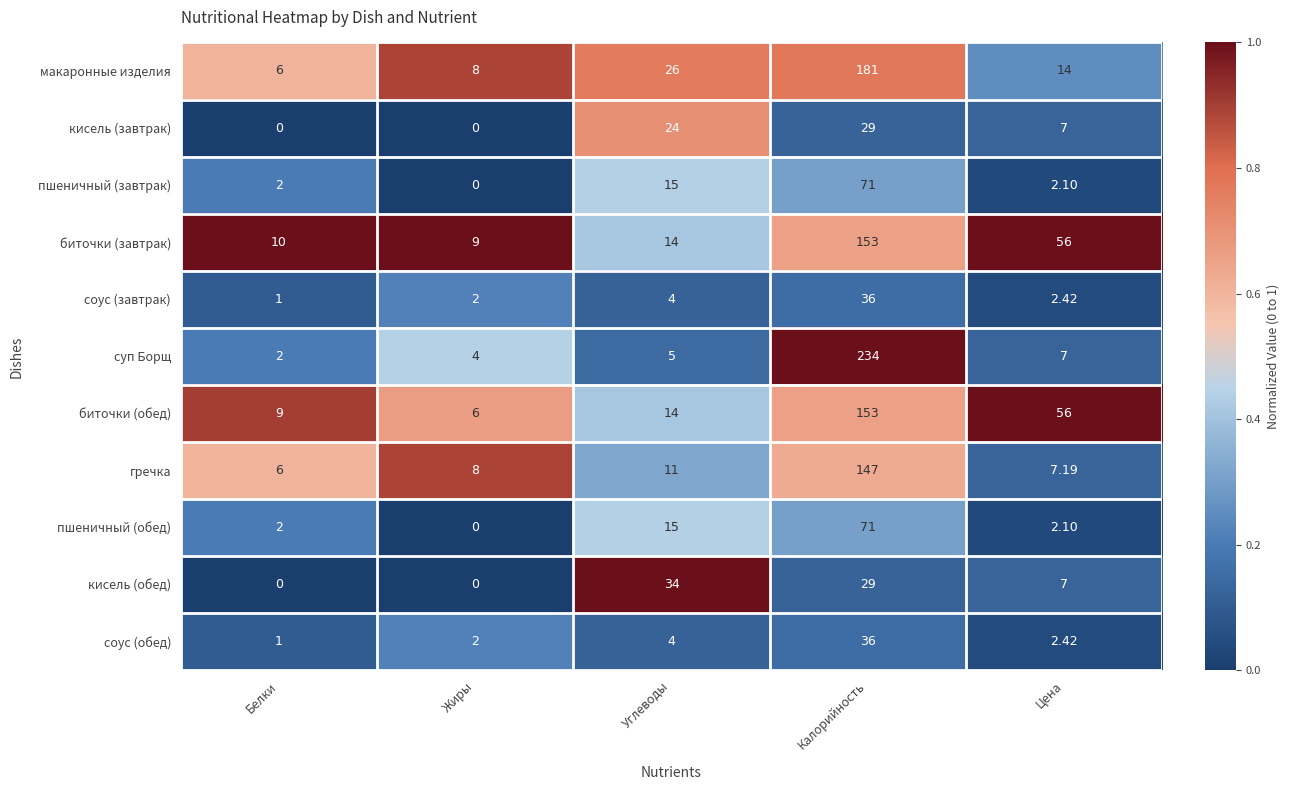

List the labels in order of пшеничный (завтрак) value, smallest first.

Жиры, Белки, Цена, Углеводы, Калорийность